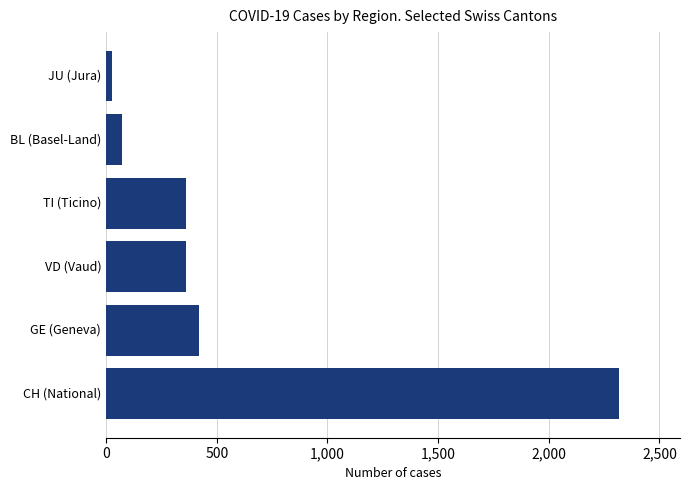

How many series are shown in this chart?

1